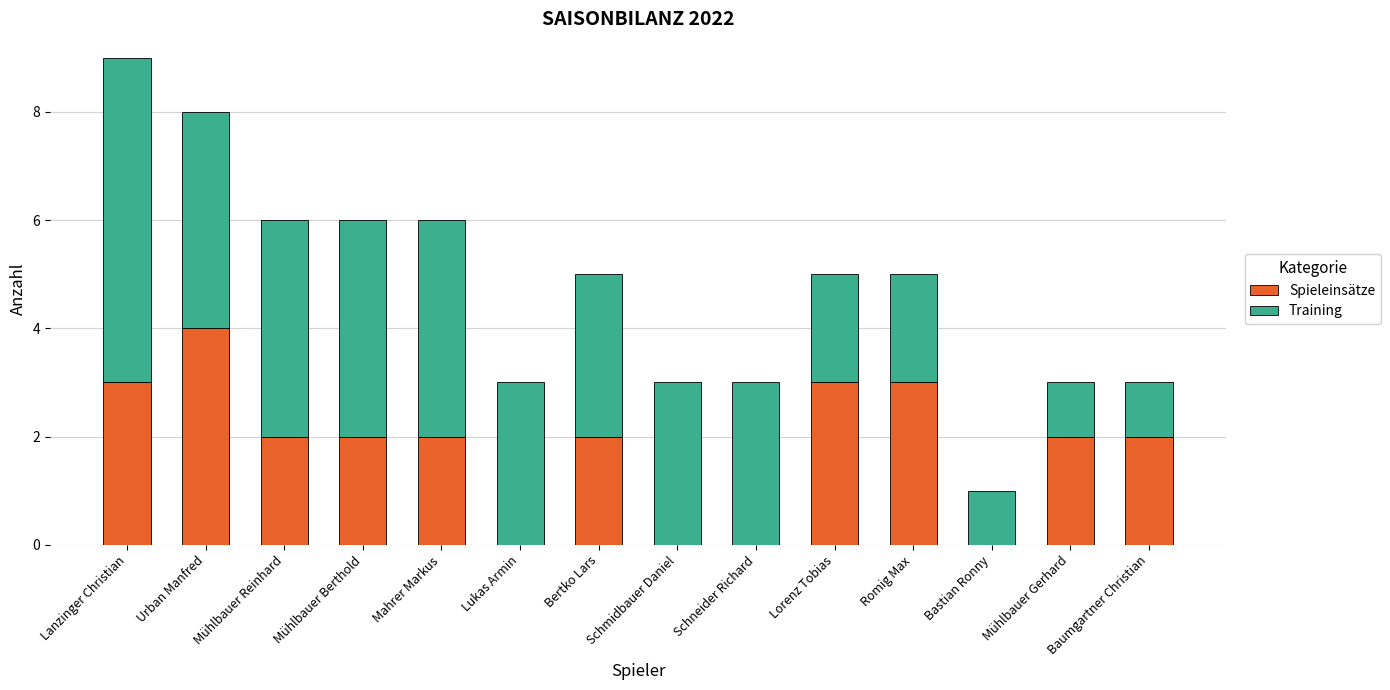

What is the total value across all series at Lukas Armin?

3